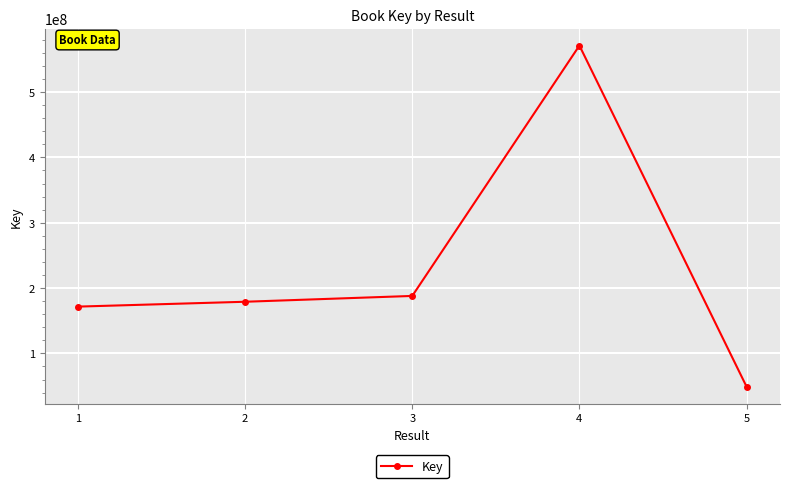

Rank the categories by value from highest to lowest.

4, 3, 2, 1, 5